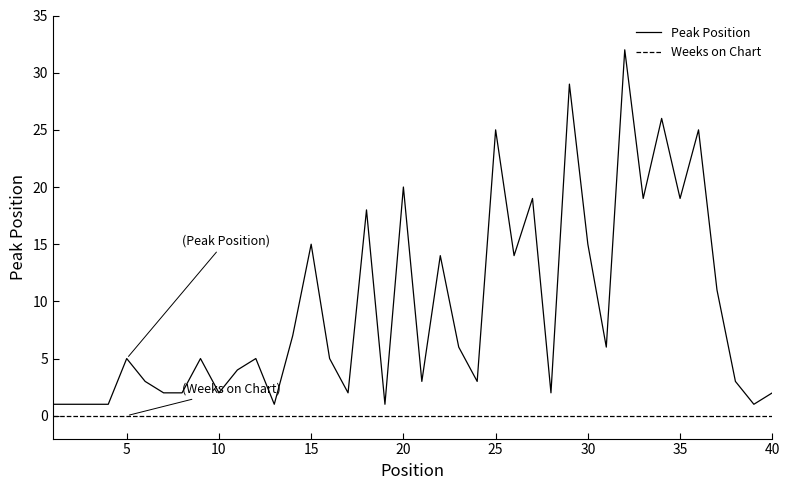

Which series has the largest total across all categories?

Peak Position